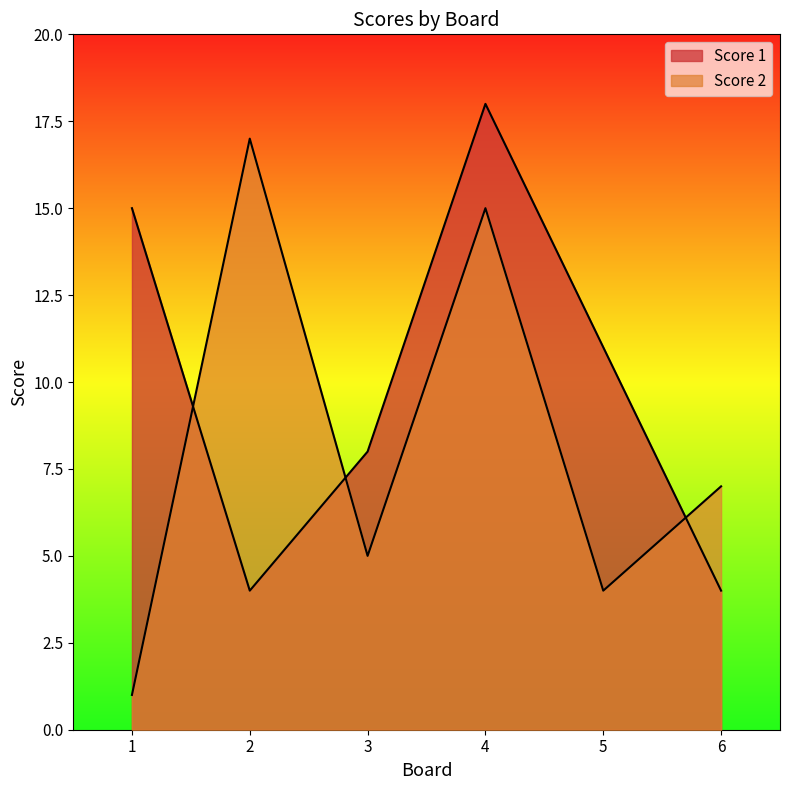

How many intersections are there between Score 1 and Score 2?

3